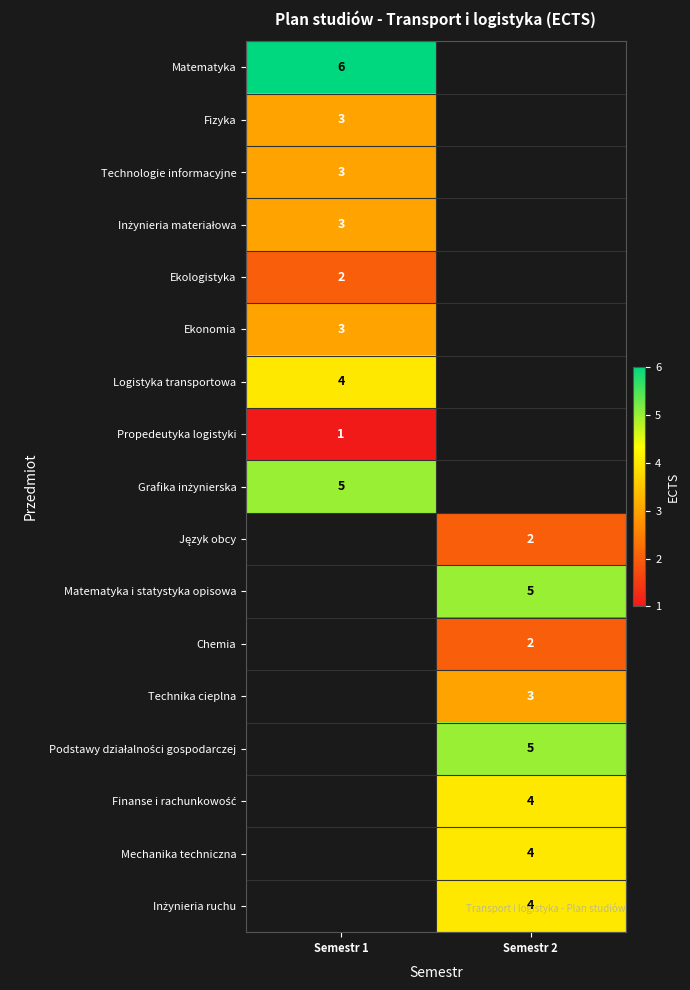

Count the number of data series in this chart.

17